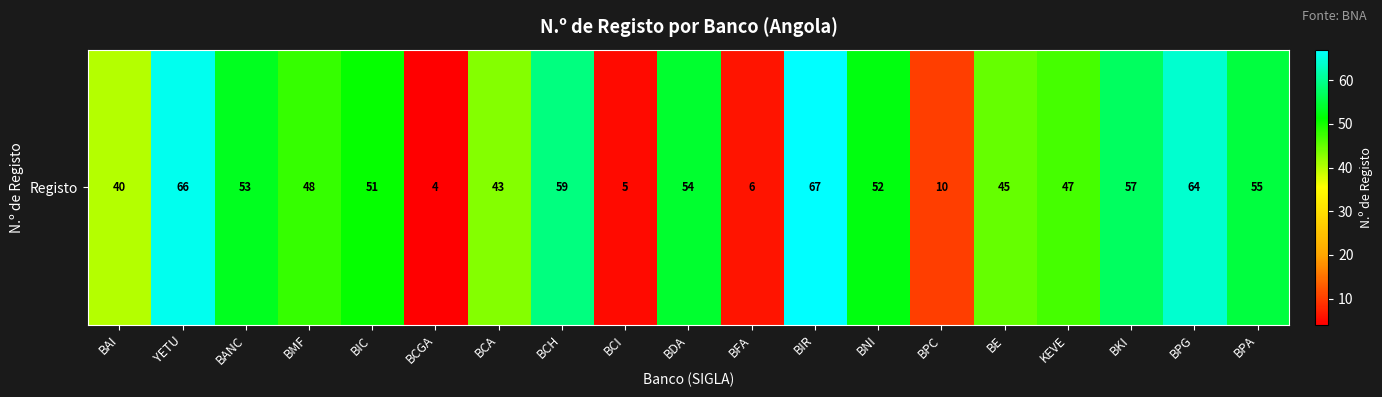

What is the sum of the values at BE and BPA?

100